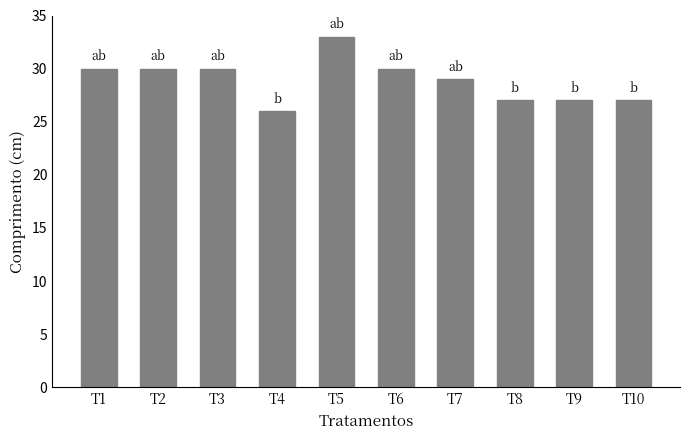

What is the value of the 10th bar from the left?

27